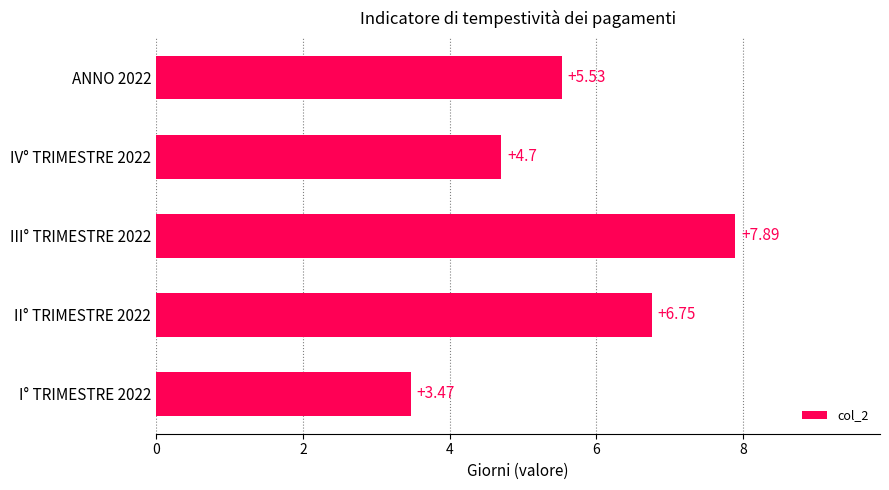

List the labels in order of value, smallest first.

I° TRIMESTRE 2022, IV° TRIMESTRE 2022, ANNO 2022, II° TRIMESTRE 2022, III° TRIMESTRE 2022